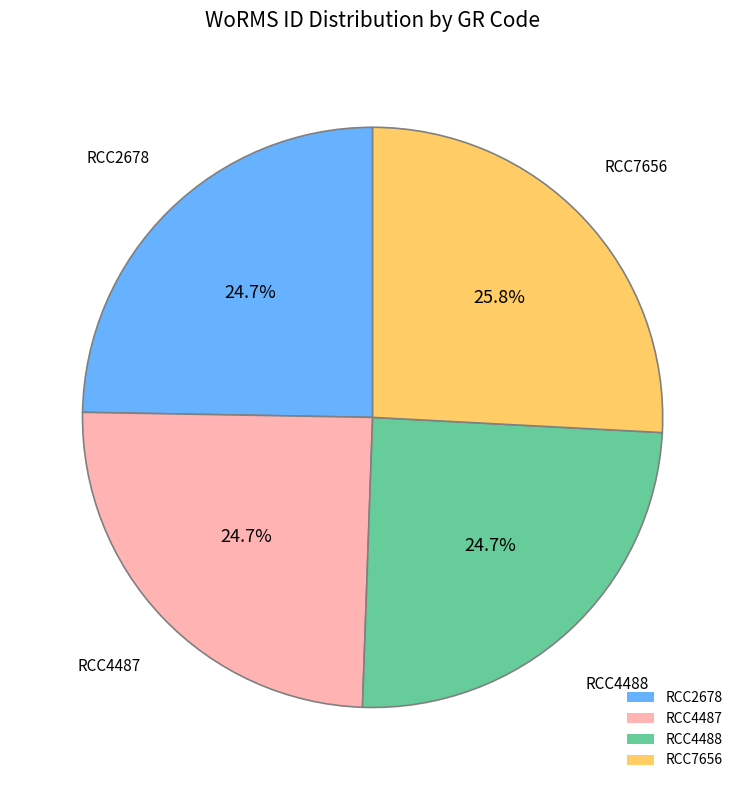

How much of the chart is everything except RCC2678?

75.3%